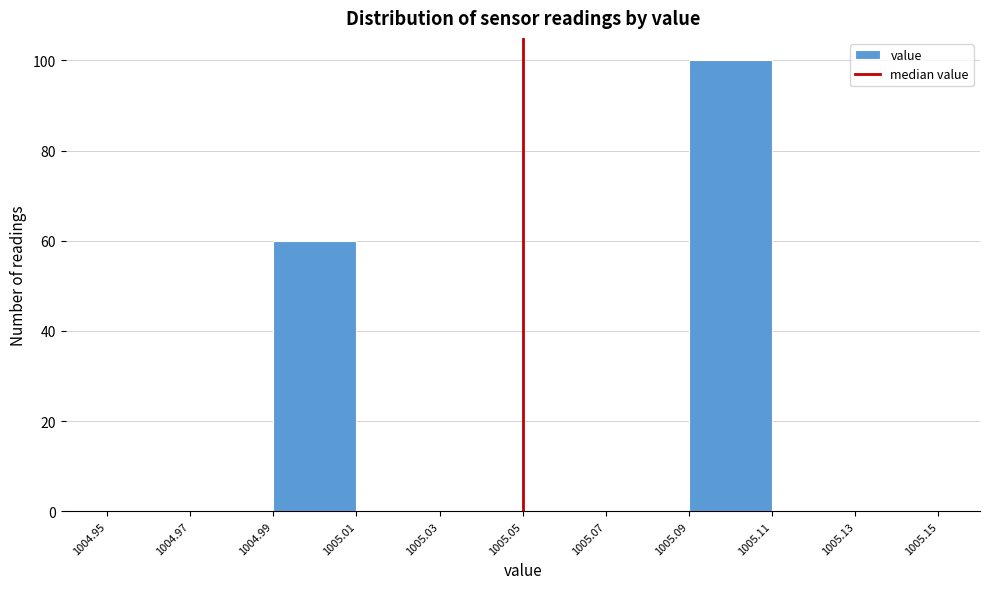

Reading left to right, transcribe this chart: for each bar, give the range it covers on the x-axis and its height. The values are not printed on the chart, so give them approximately, as read against the axis.

1004.95 to 1004.97: 0
1004.97 to 1004.99: 0
1004.99 to 1005.01: 60
1005.01 to 1005.03: 0
1005.03 to 1005.05: 0
1005.05 to 1005.07: 0
1005.07 to 1005.09: 0
1005.09 to 1005.11: 100
1005.11 to 1005.13: 0
1005.13 to 1005.15: 0